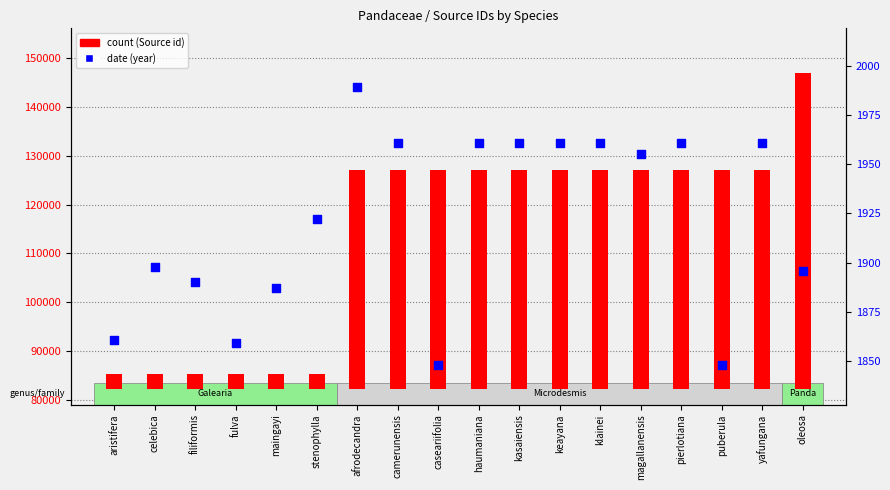

What is the total value across all series at yafungana?

46909.6